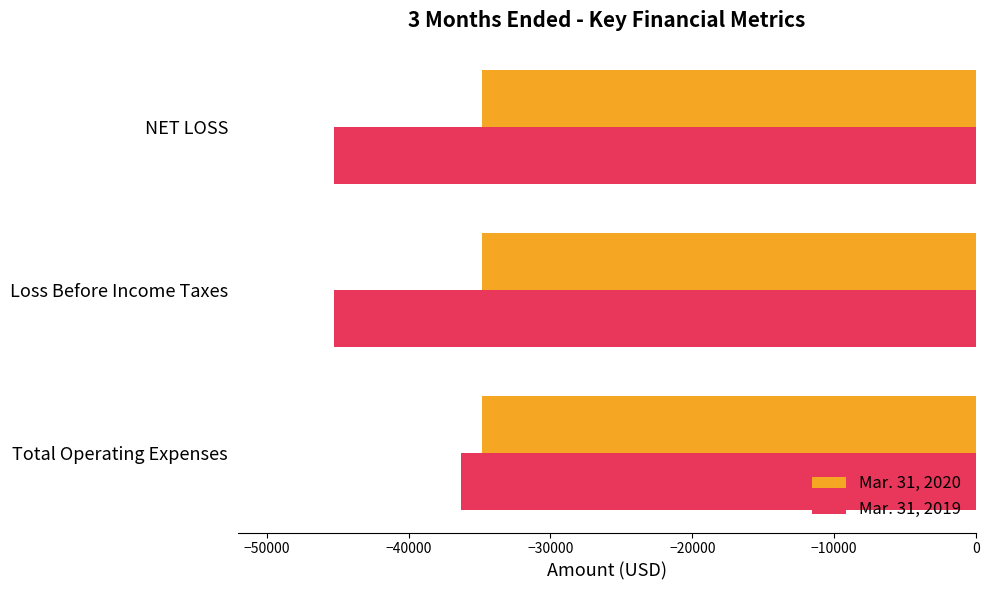

At which label is Mar. 31, 2020 closest to -34825?

Total Operating Expenses